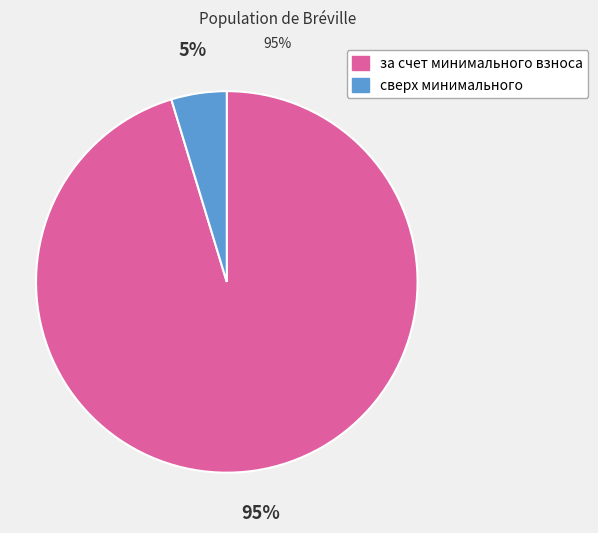

How many segments does this pie chart have?

2